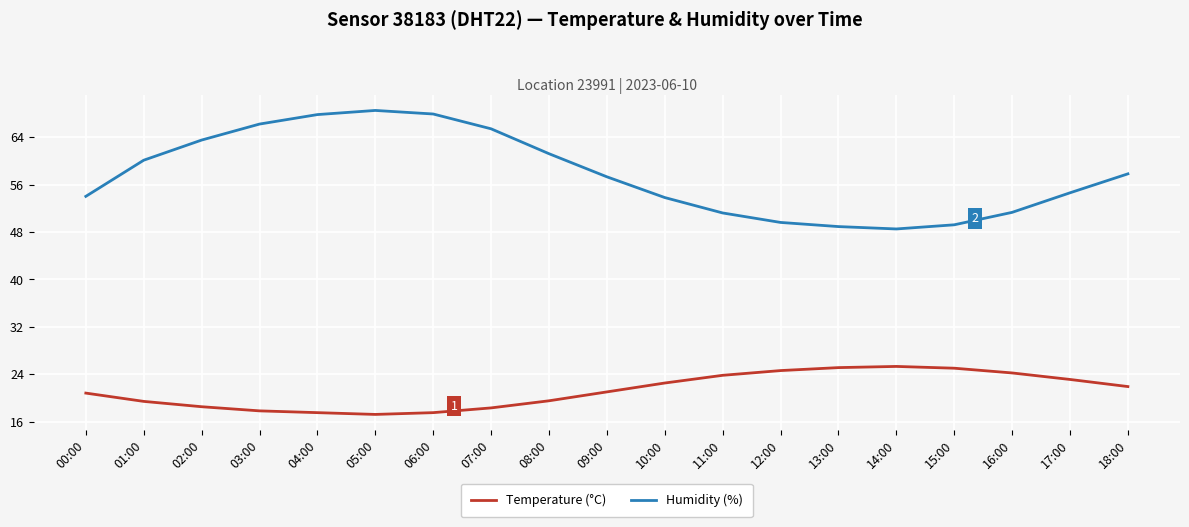

What is the smallest value displayed?

17.2